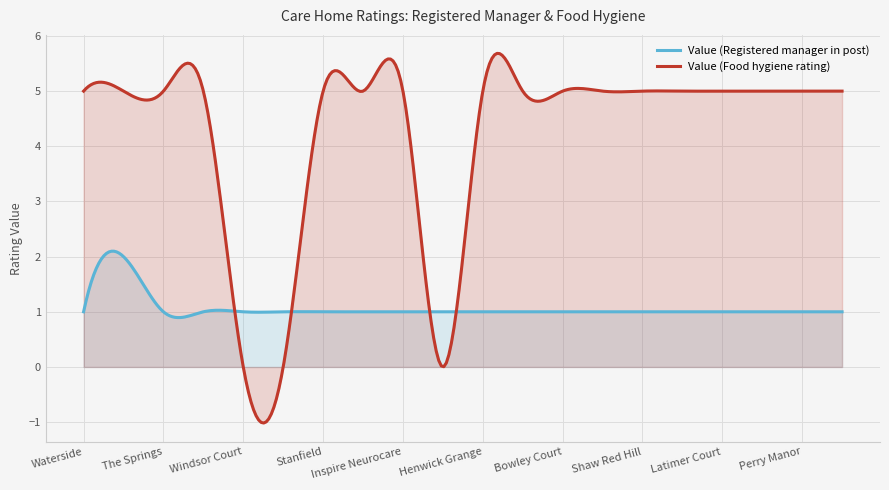

What is the value of the Value (Registered manager in post) point at the 15th from the left?

1